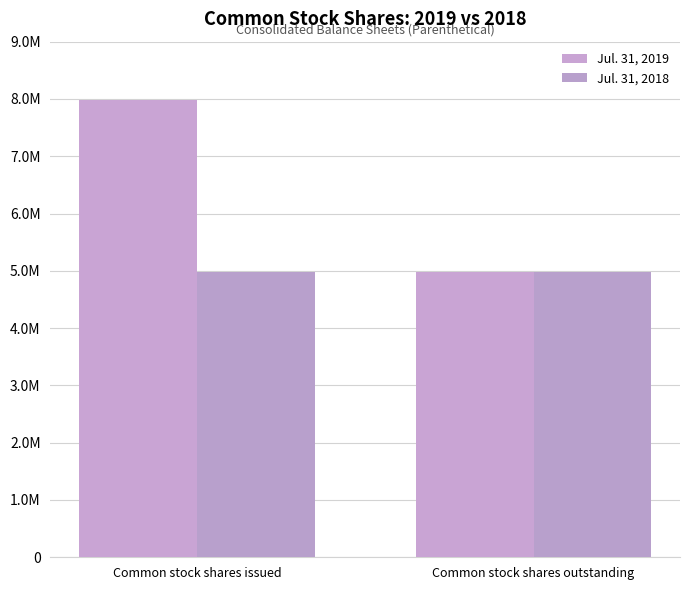

Are the bars horizontal?

No